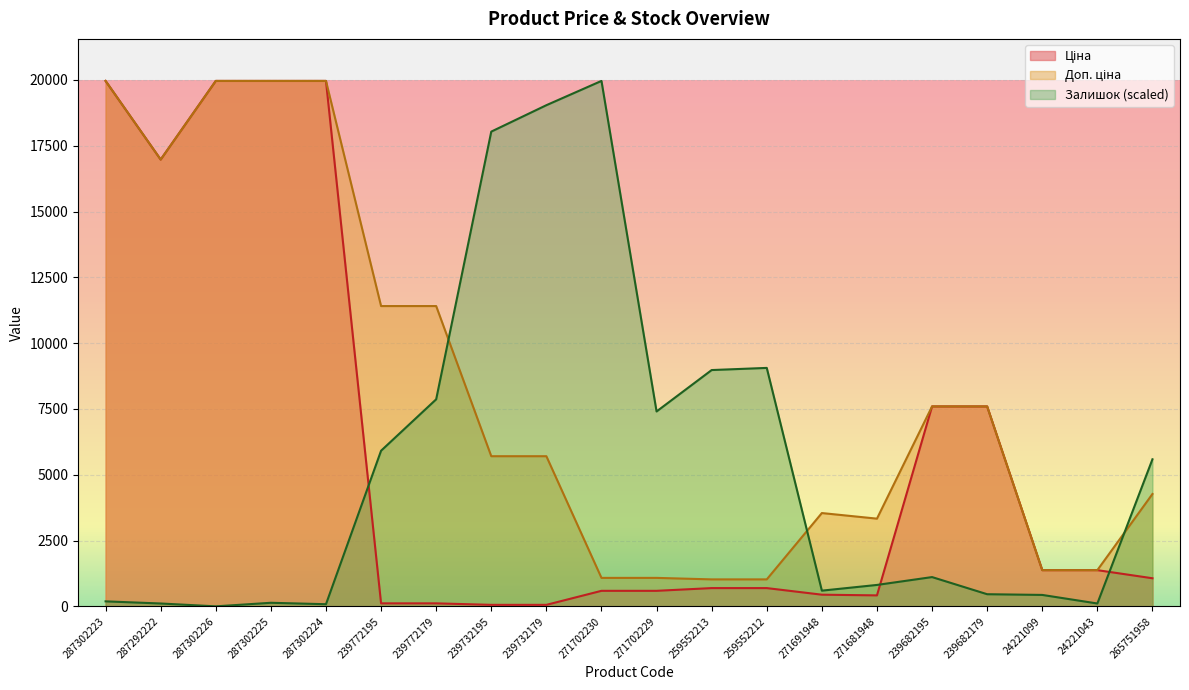

What value does the Доп. ціна series have at 287302226?

19964.2